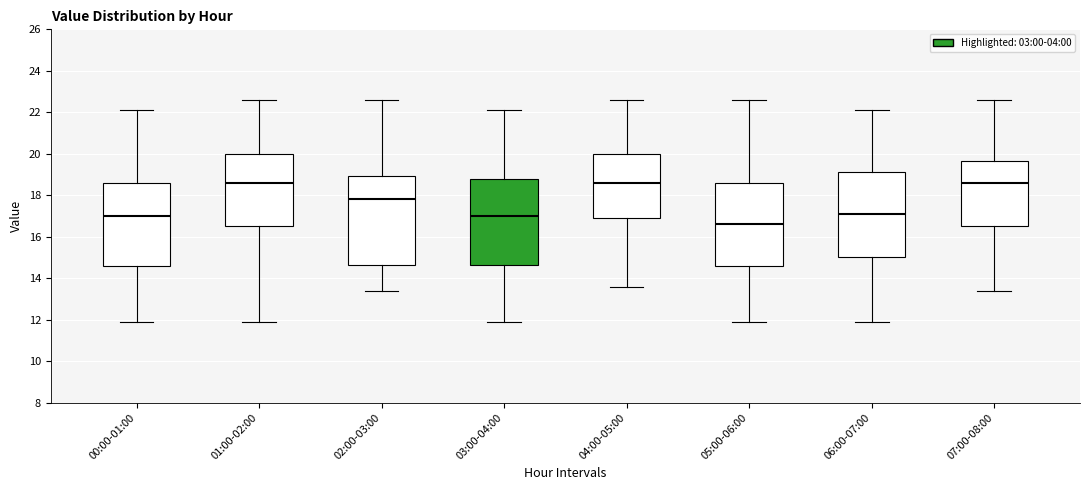

Reading left to right, read every box against the y-axis: the position of its median line, the range the box covers, and the ends of its whiskers. The values are not printed on the chart, so give them approximately, as read against the axis.

00:00-01:00: median 17.0, box 14.6 to 18.6, whiskers 12.0 to 22.2
01:00-02:00: median 18.6, box 16.6 to 20.0, whiskers 12.0 to 22.6
02:00-03:00: median 17.8, box 14.6 to 19.0, whiskers 13.4 to 22.6
03:00-04:00: median 17.0, box 14.6 to 18.8, whiskers 12.0 to 22.2
04:00-05:00: median 18.6, box 17.0 to 20.0, whiskers 13.6 to 22.6
05:00-06:00: median 16.6, box 14.6 to 18.6, whiskers 12.0 to 22.6
06:00-07:00: median 17.2, box 15.0 to 19.2, whiskers 12.0 to 22.2
07:00-08:00: median 18.6, box 16.6 to 19.6, whiskers 13.4 to 22.6